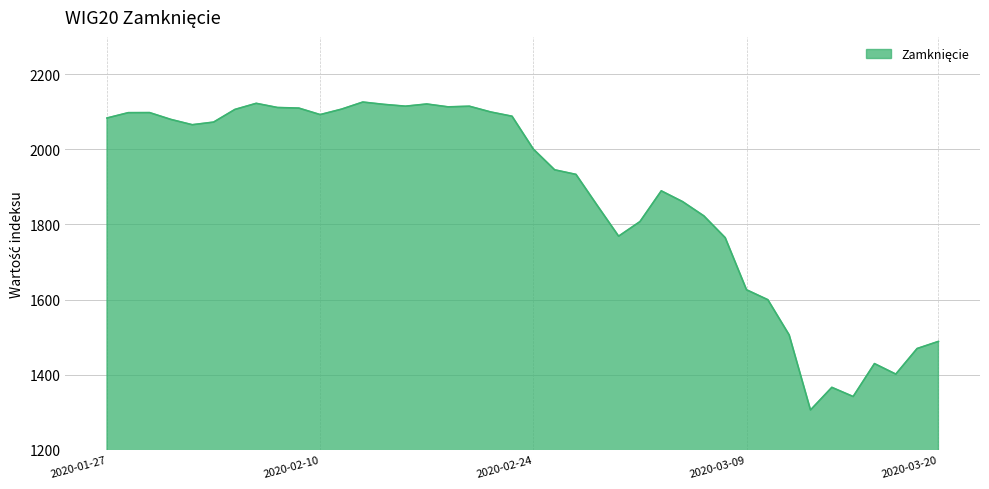

What is the greatest value displayed?

2126.3